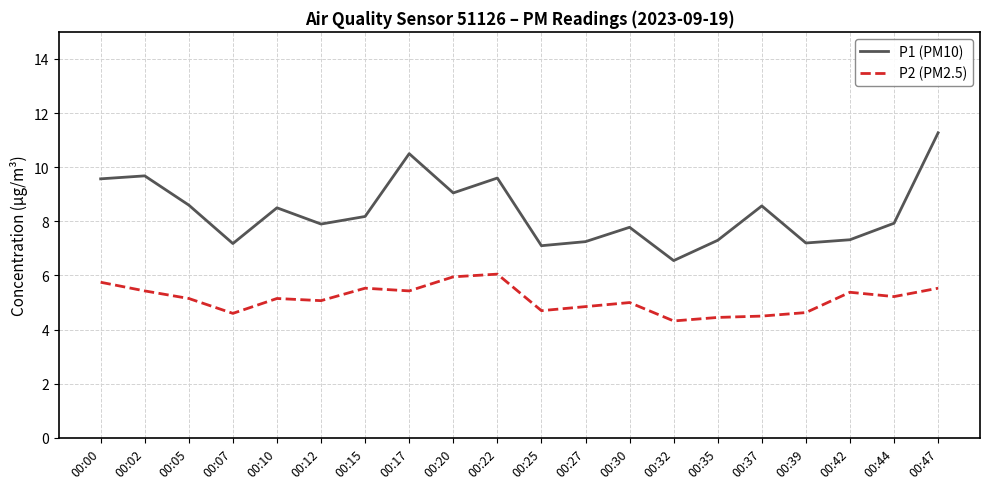

Rank the series by their maximum value, from highest to lowest.

P1 (PM10), P2 (PM2.5)